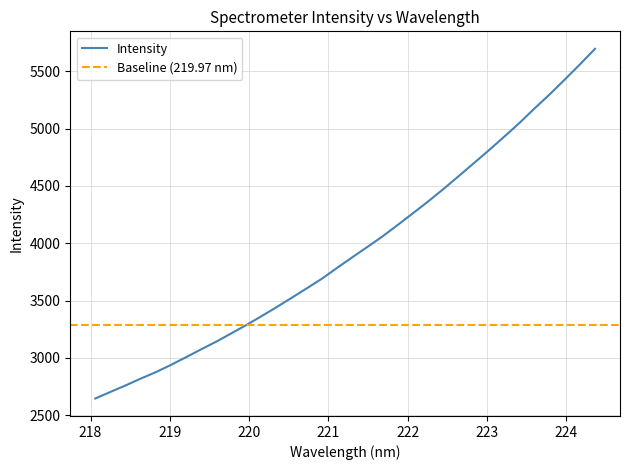

What is the difference between the values at 223.7895 and 222.6447?

711.5